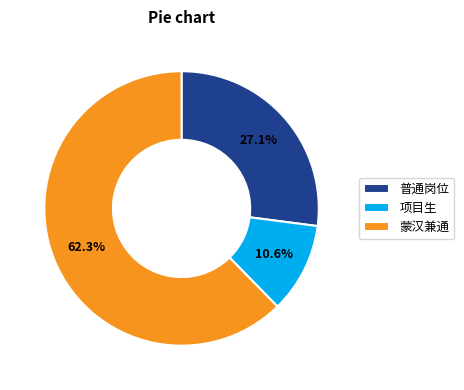

Is there any slice that represents more than half of the pie?

Yes